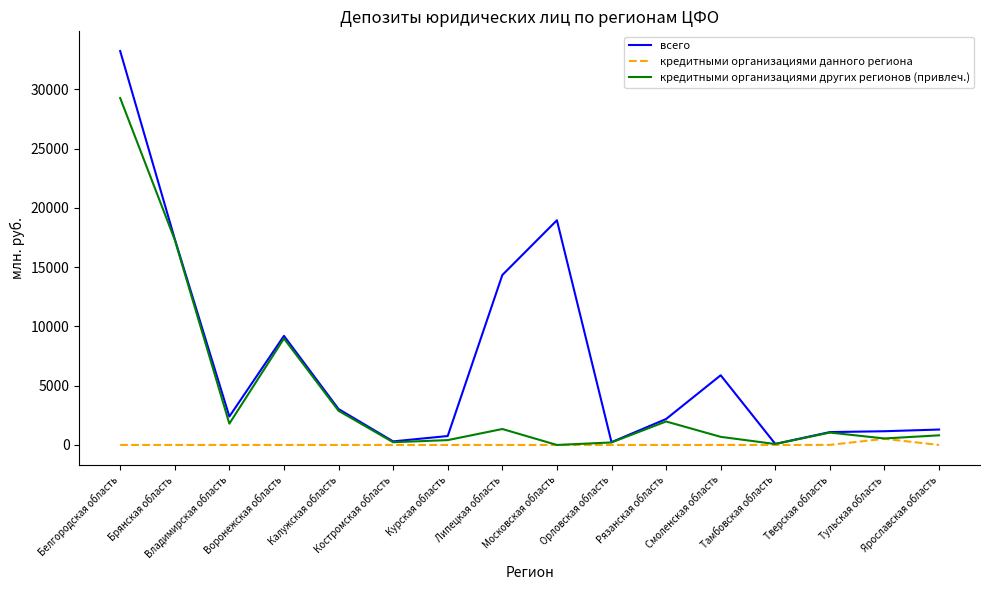

Rank the series by their average value, from lowest to highest.

кредитными организациями данного региона, кредитными организациями других регионов (привлеч.), всего